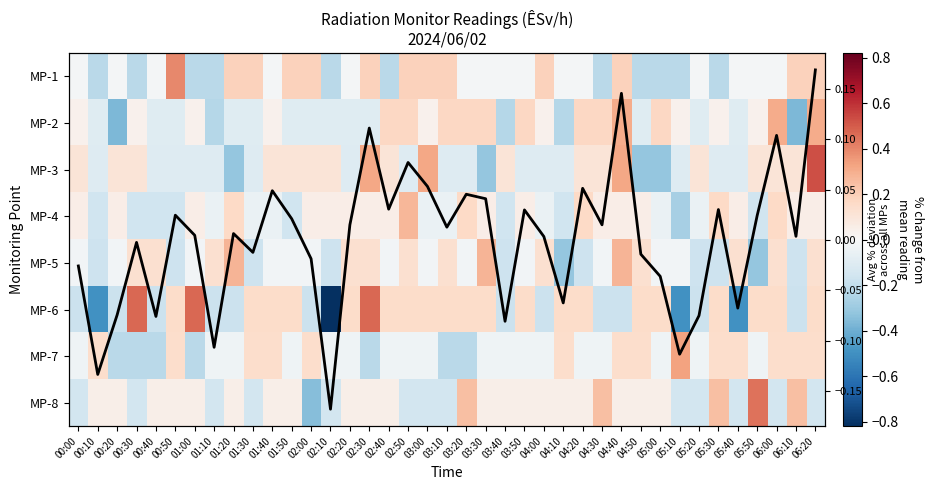

At which category is the sum across all series the highest?

06:20